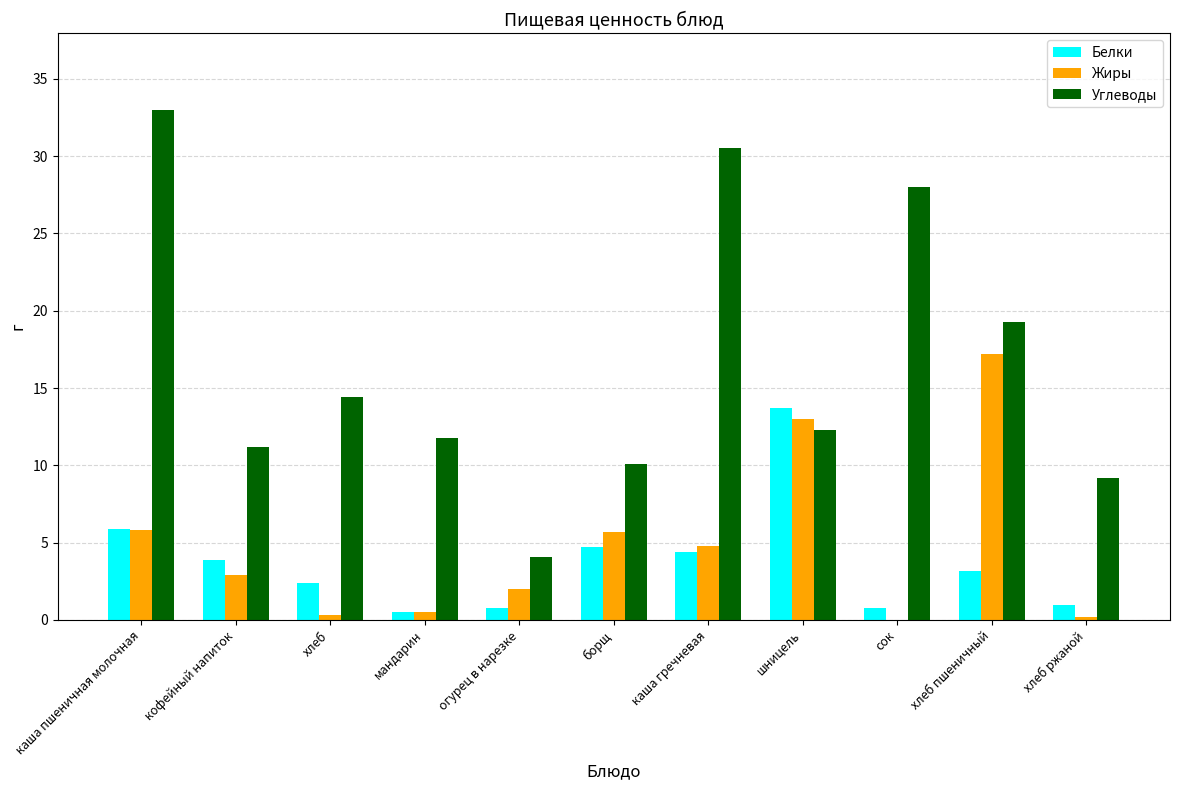

Where does the Белки series first go above 3?

каша пшеничная молочная